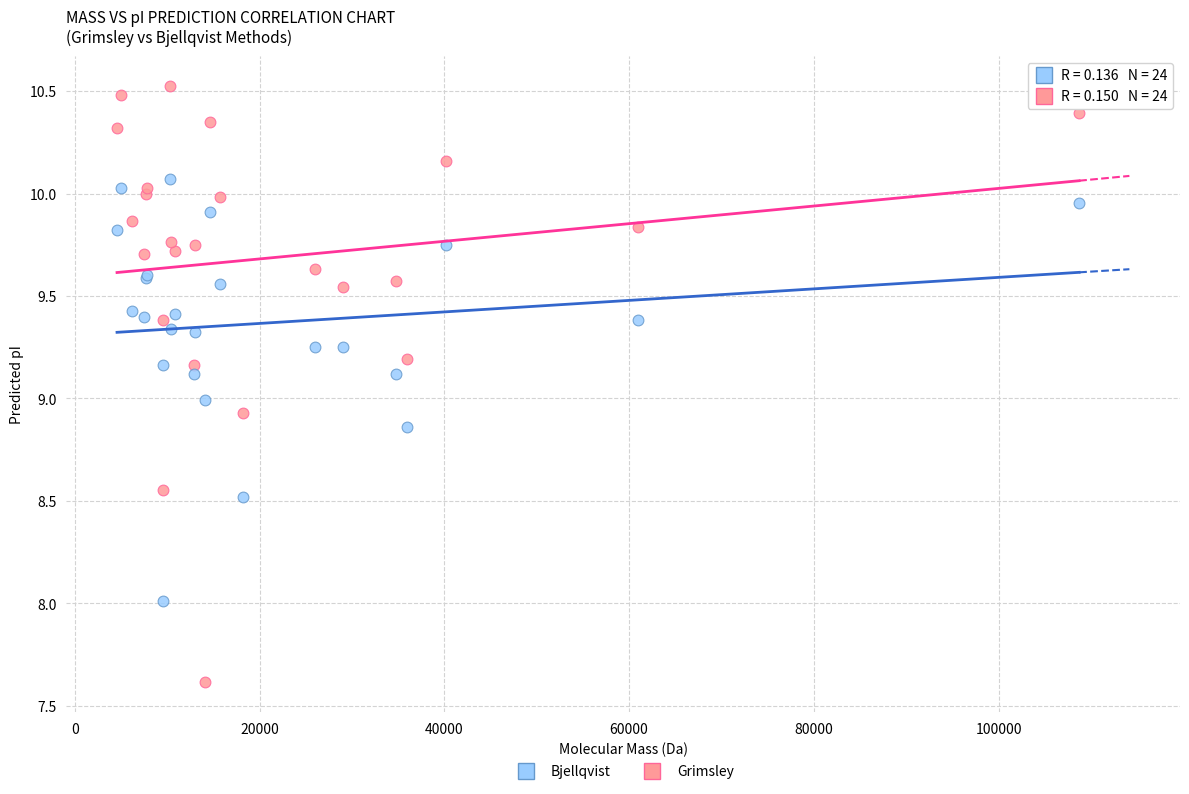

Which series reaches the minimum Y coordinate?

Grimsley